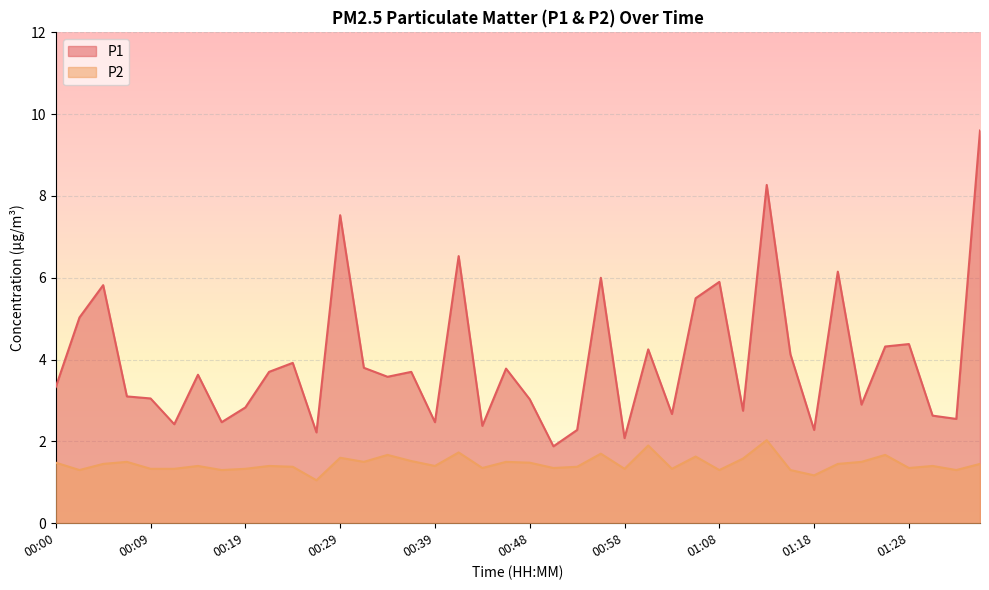

Reading left to right, what are all the values shown in this chart?

P1: 3.3	5.0	5.8	3.1	3.0	2.4	3.6	2.5	2.8	3.7	3.9	2.2	7.5	3.8	3.6	3.7	2.5	6.5	2.4	3.8	3.0	1.9	2.3	6.0	2.1	4.2	2.7	5.5	5.9	2.8	8.3	4.1	2.3	6.2	2.9	4.3	4.4	2.6	2.5	9.6
P2: 1.5	1.3	1.4	1.5	1.3	1.3	1.4	1.3	1.3	1.4	1.4	1.1	1.6	1.5	1.7	1.5	1.4	1.7	1.4	1.5	1.5	1.4	1.4	1.7	1.3	1.9	1.3	1.6	1.3	1.6	2.0	1.3	1.2	1.4	1.5	1.7	1.4	1.4	1.3	1.4